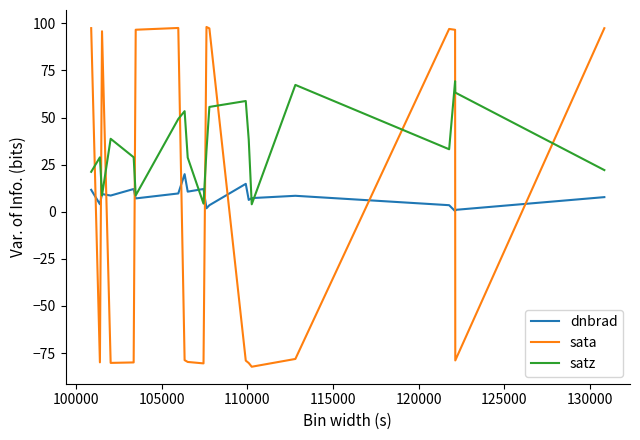

Rank the series by their maximum value, from lowest to highest.

dnbrad, satz, sata